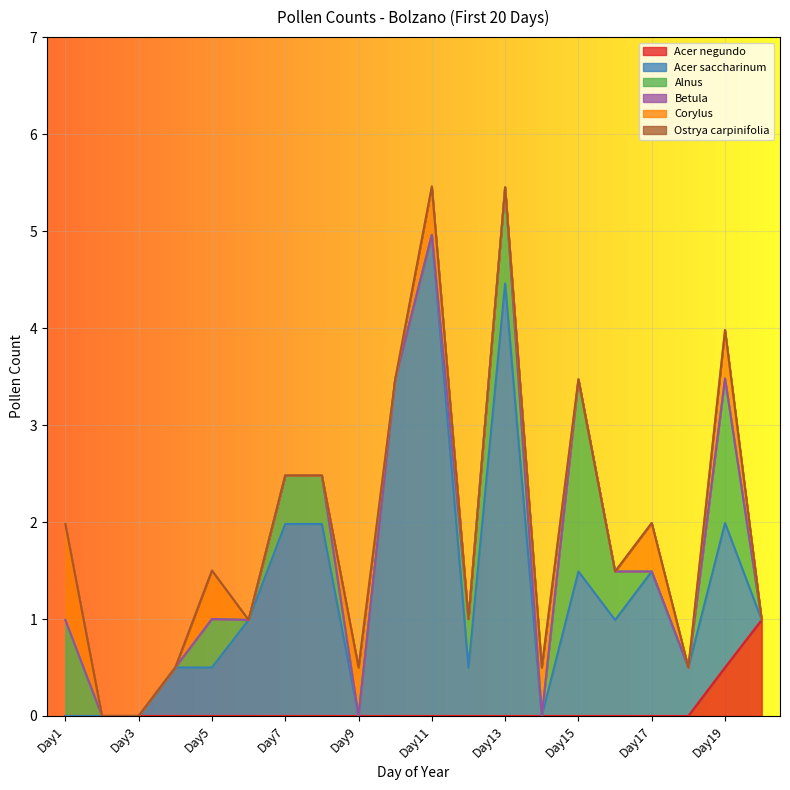

Does the chart display data point markers on the line(s)?

No